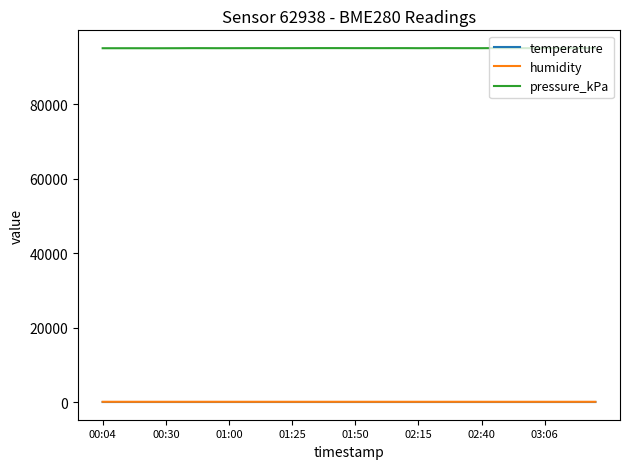

True or false: pressure_kPa and humidity intersect in this chart.

False